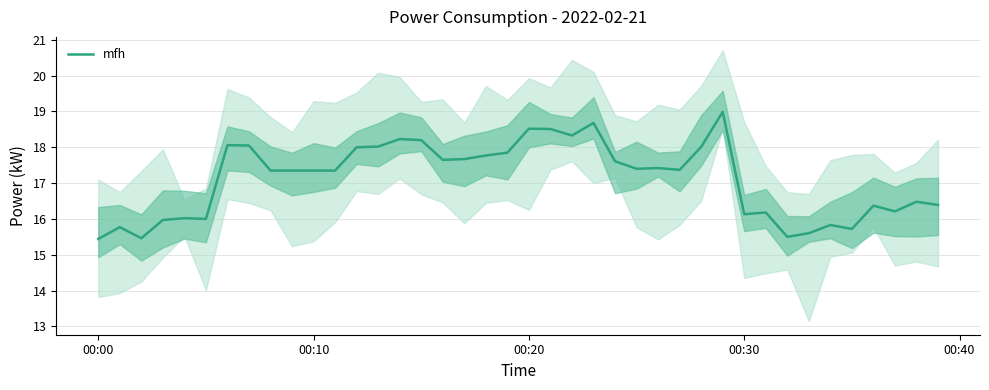

What is the highest value of the mfh series?

19.0